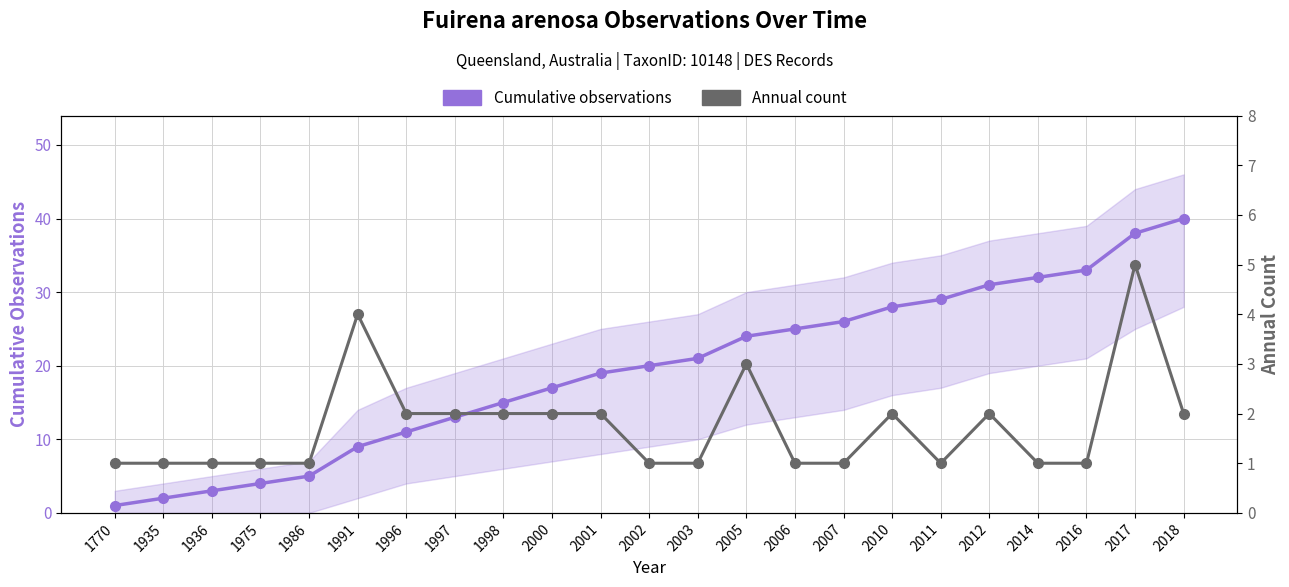

True or false: Annual count has more than 0 points higher than both neighbors.

True